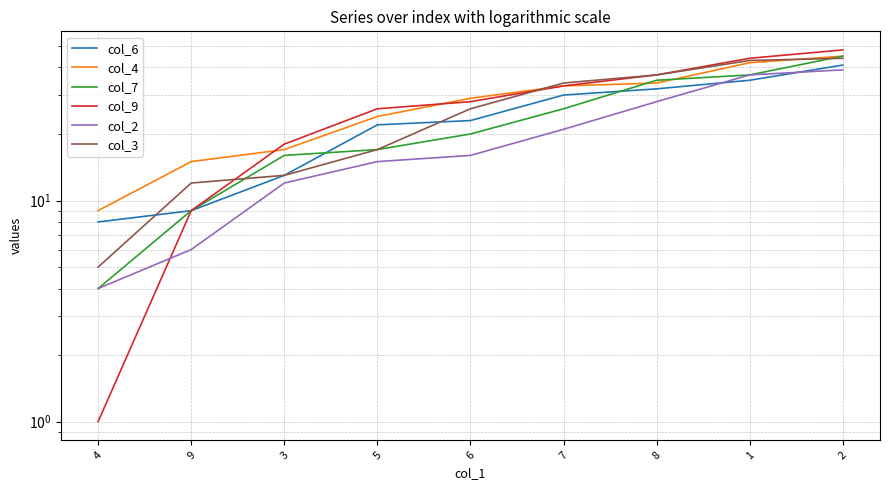

What is the sum of all col_9 values?

244